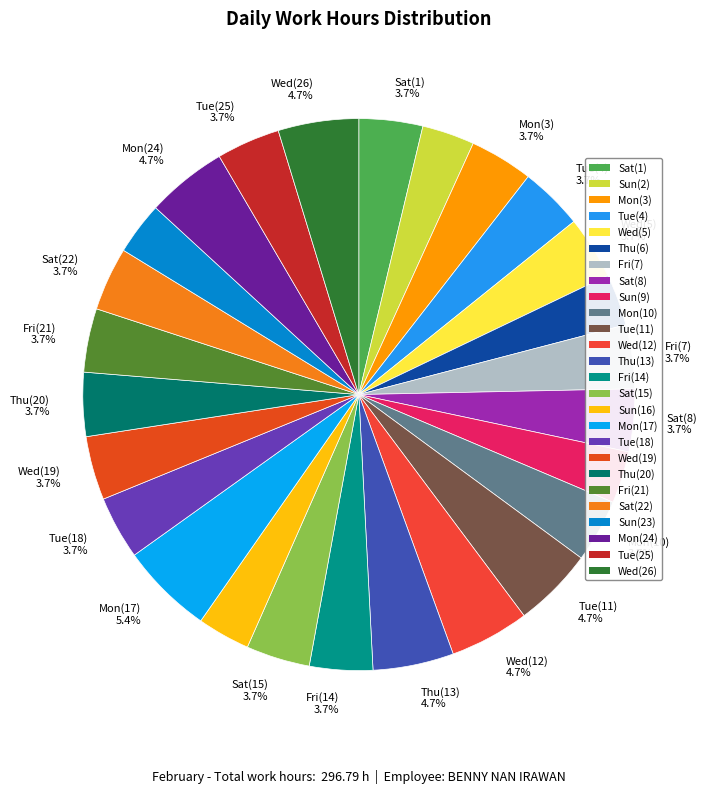

The Tue(4) slice represents 17% of the pie. True or false?

False